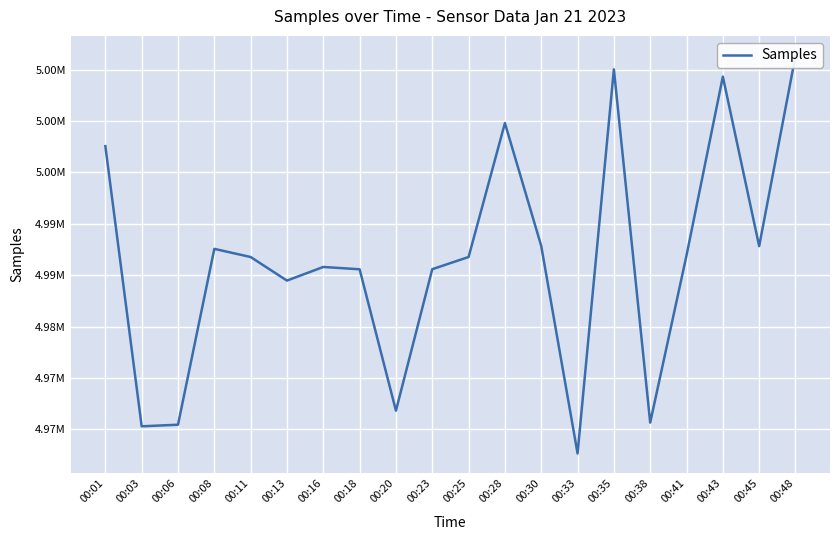

Read the value at 00:43, to the nearest 10.

5004310